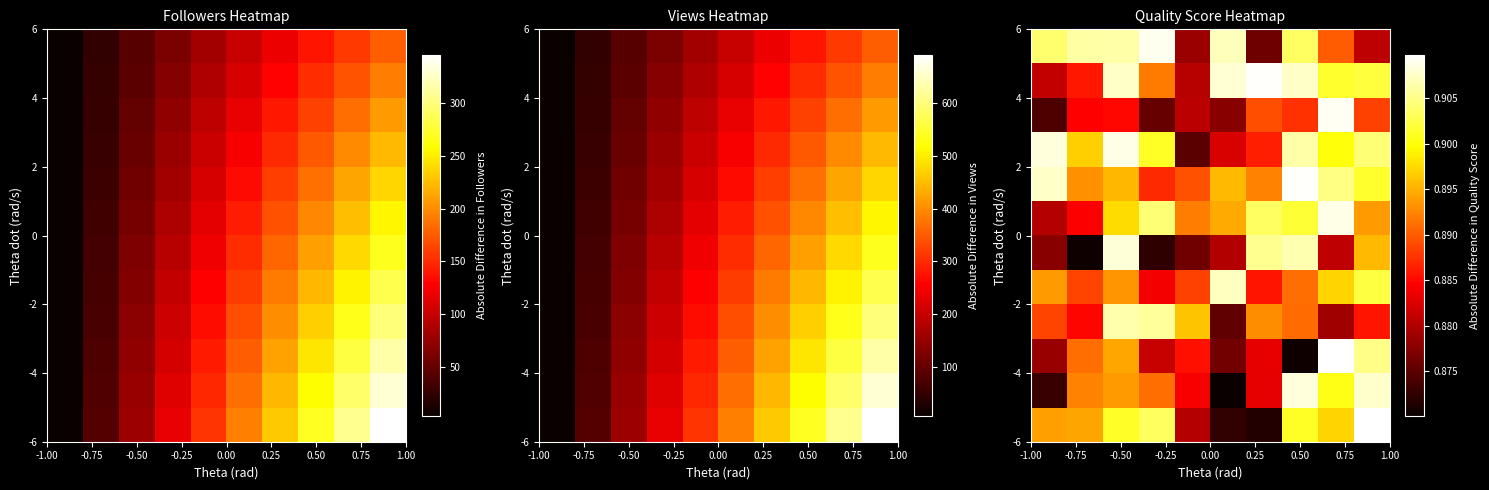

At which category does the chart reach its minimum across all series?

0.25